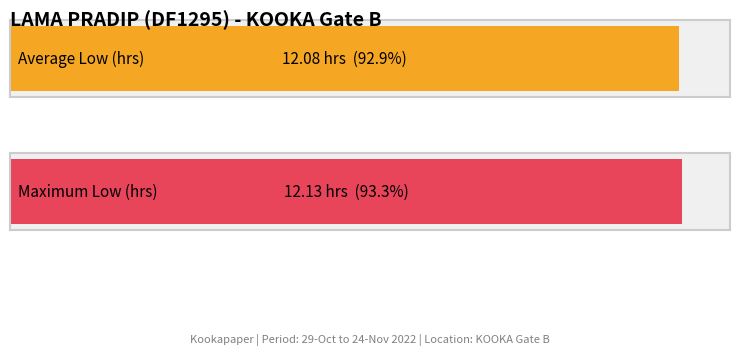

What is the difference between the second highest and second lowest values?

0.1